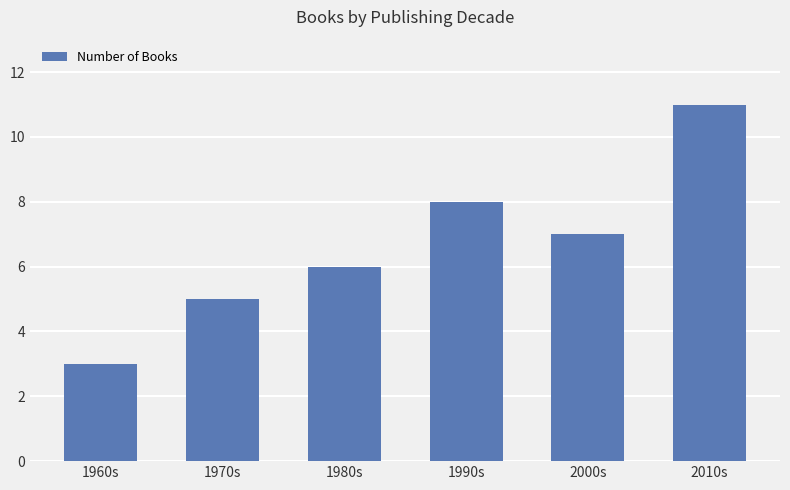

Which has a higher value, 1970s or 2010s?

2010s